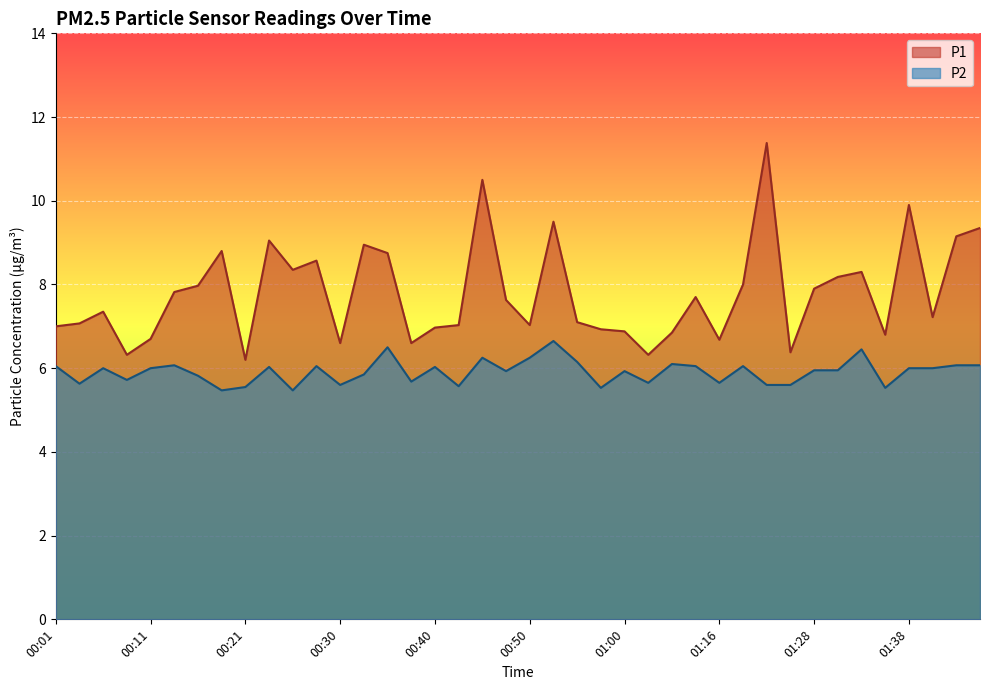

At which category does the chart reach its peak across all series?

01:21